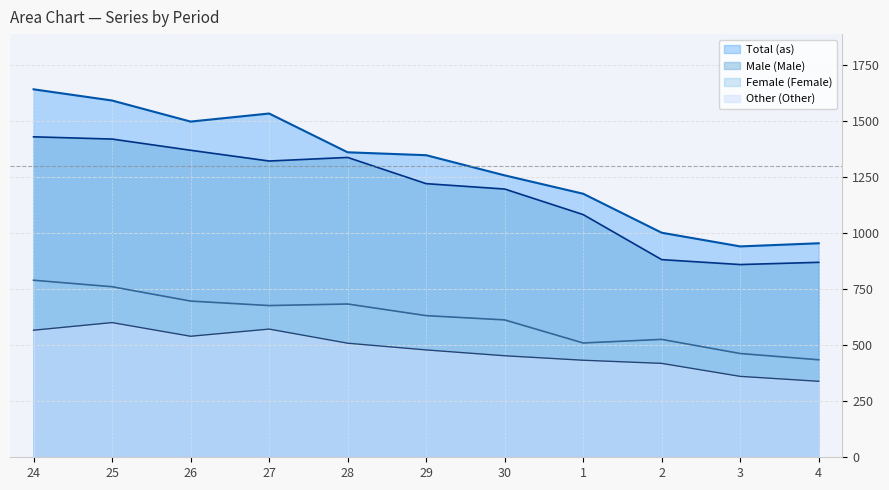

Which category has the lowest value in the Male (Male) series?

3